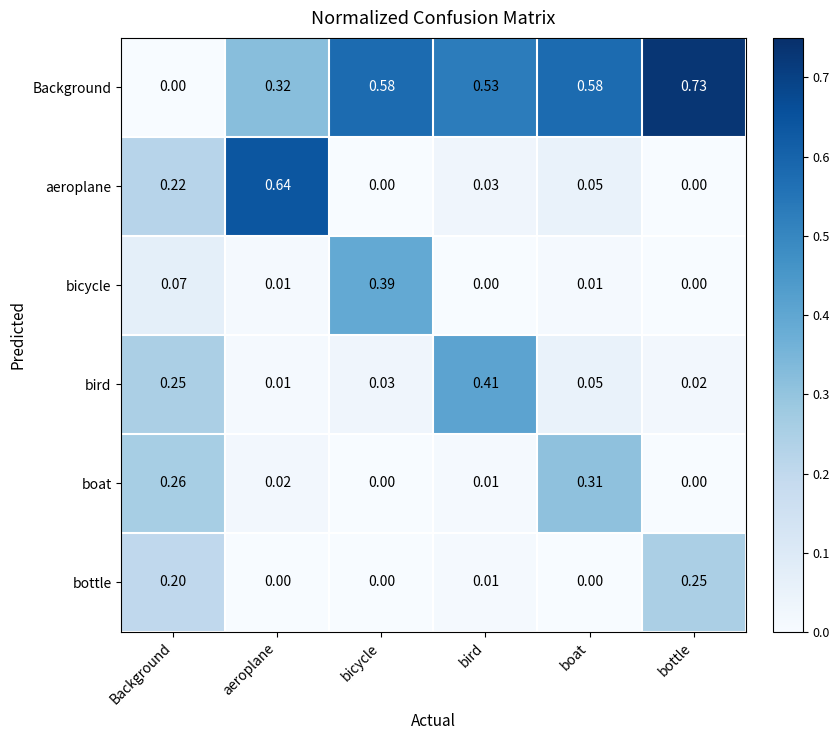

Which series changed the most between Background and bicycle?

Background